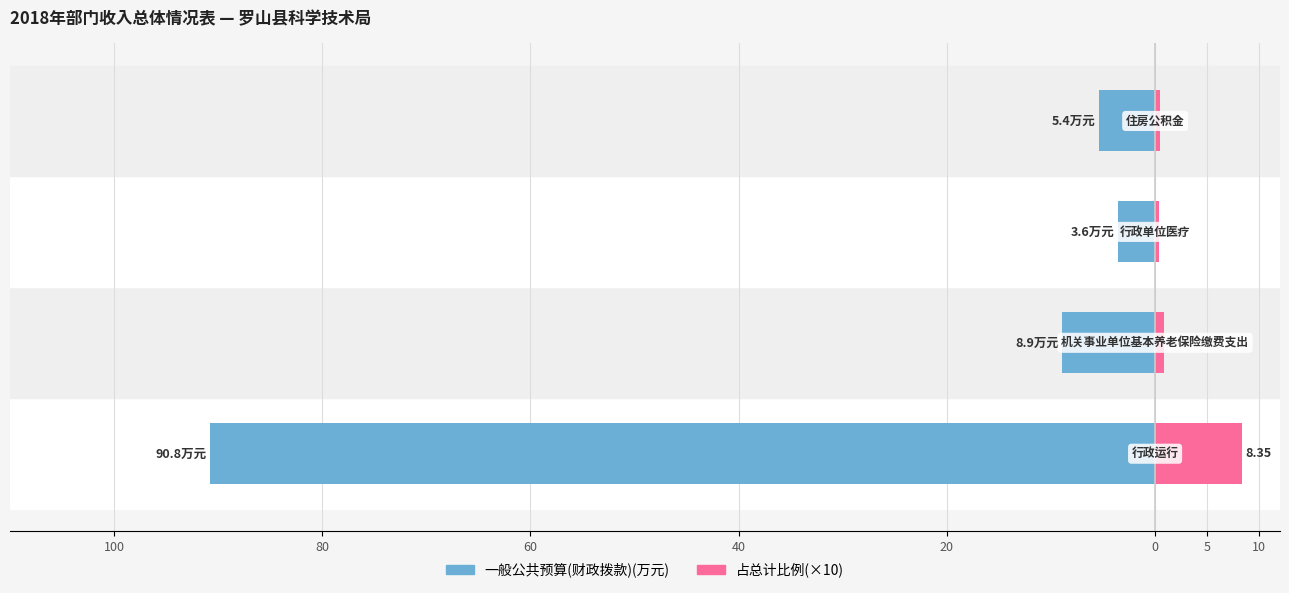

What is the difference between the maximum and second lowest values in the 占比(×10) series?

7.8